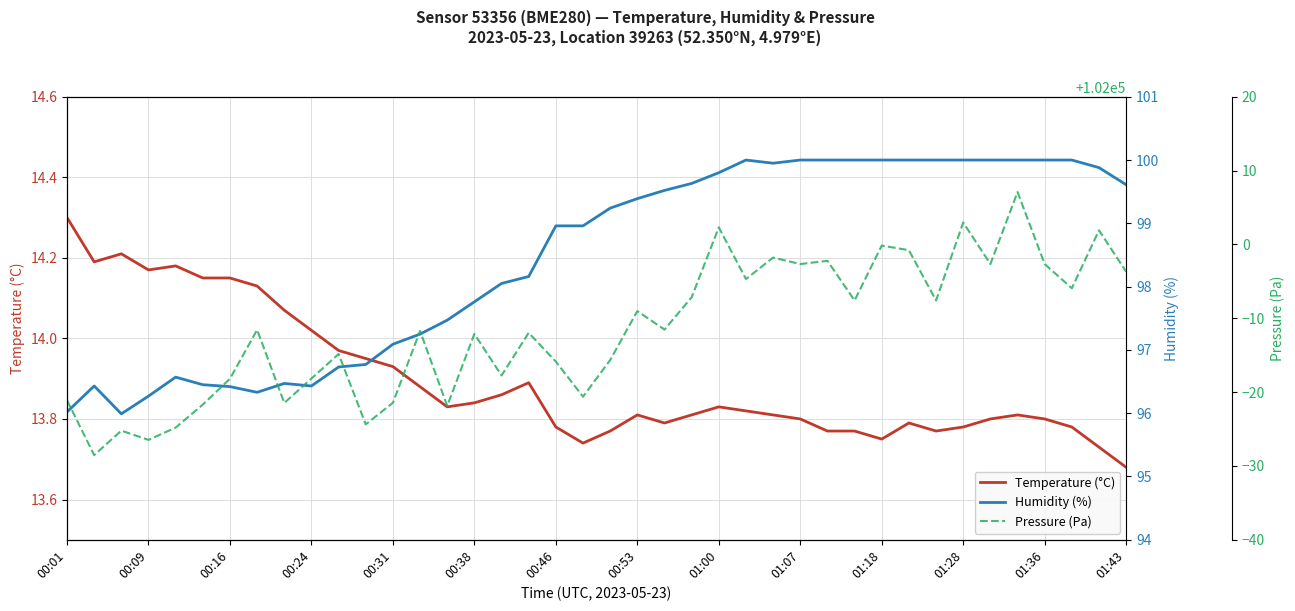

The value of Temperature (°C) at 00:16 is 5.1. True or false?

False